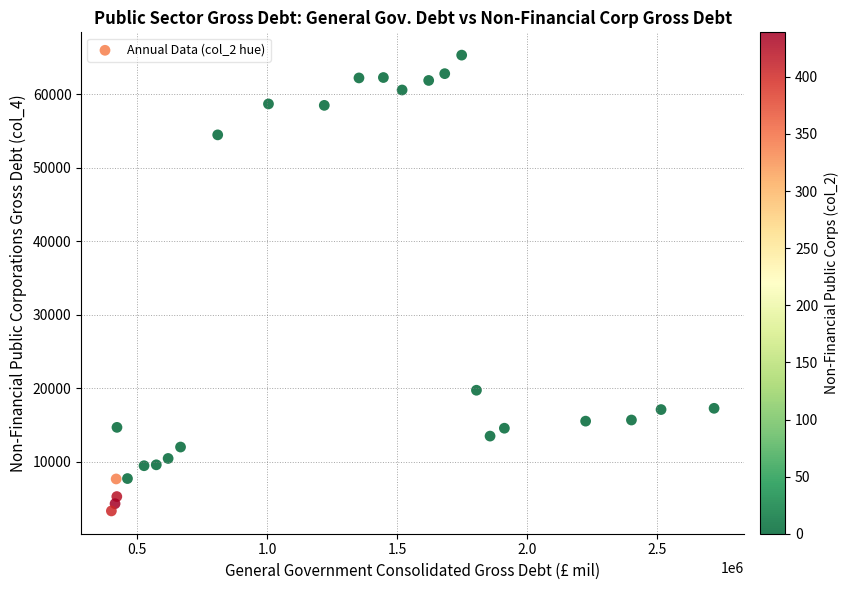

What Y value in the scatter plot is closest to 34334?

19743